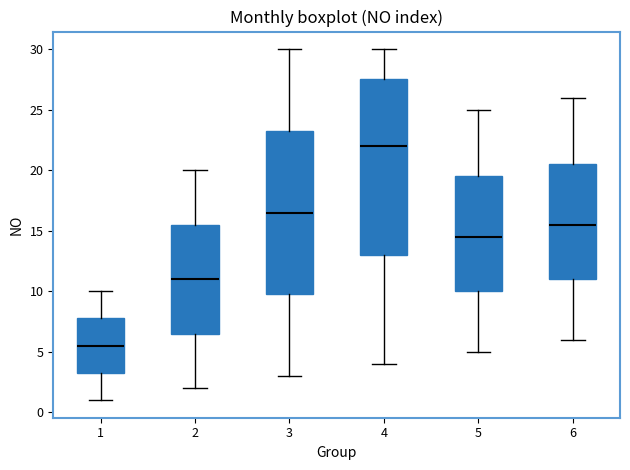

Comparing the boxes themselves (not the whiskers), which one is the tallest?

4